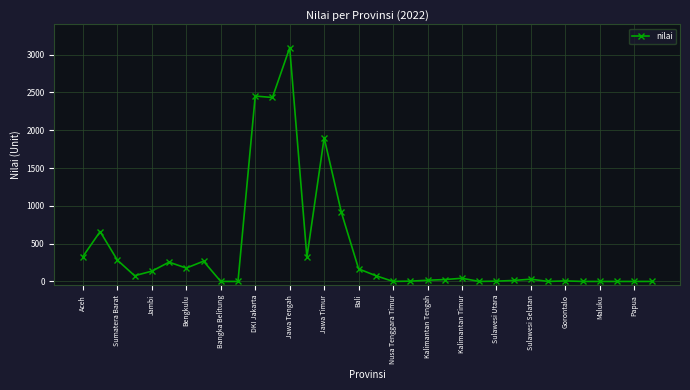

What is the greatest value displayed?

3091